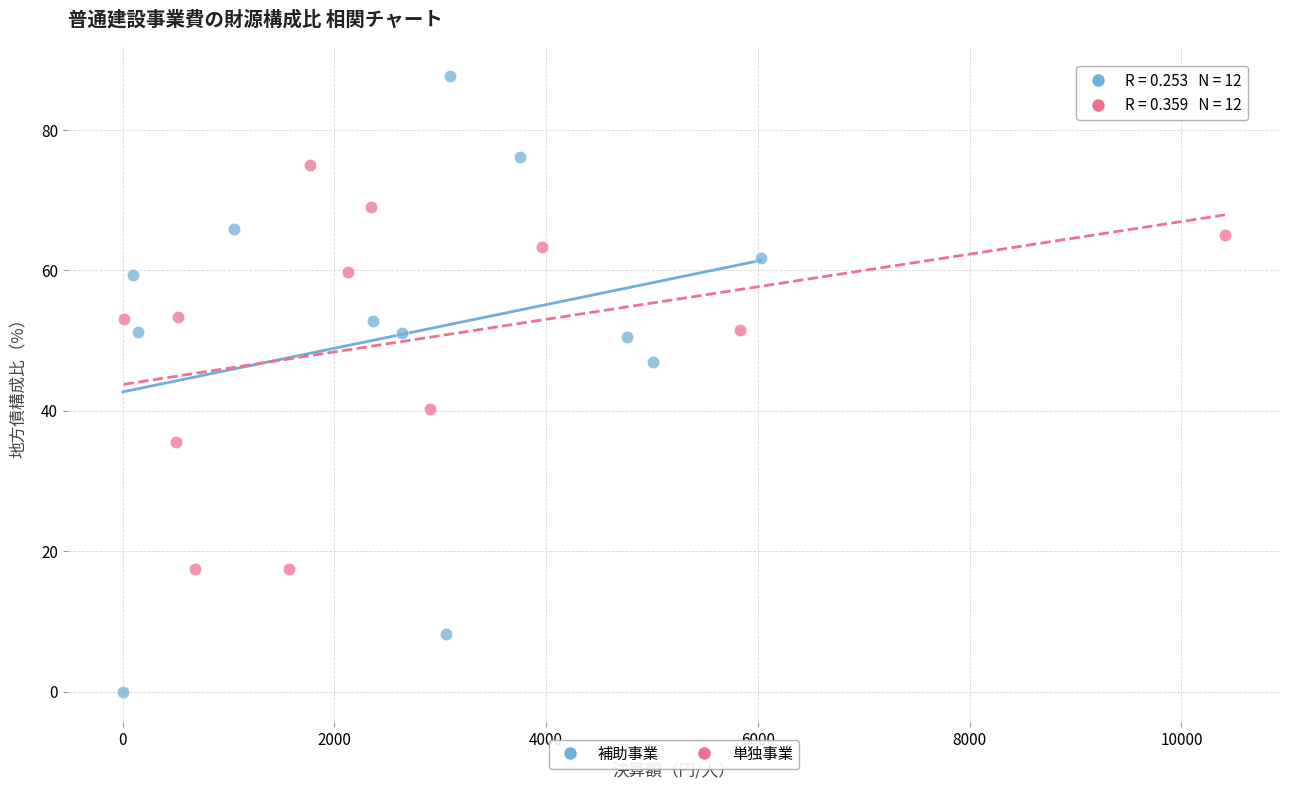

Which series reaches the minimum Y coordinate?

補助事業